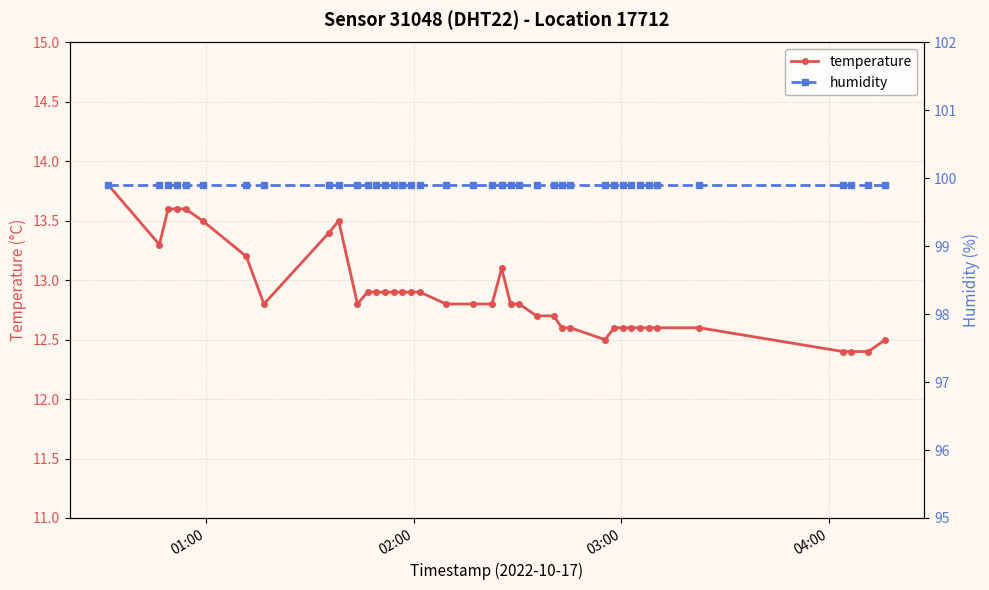

How many lines are shown in the chart?

2